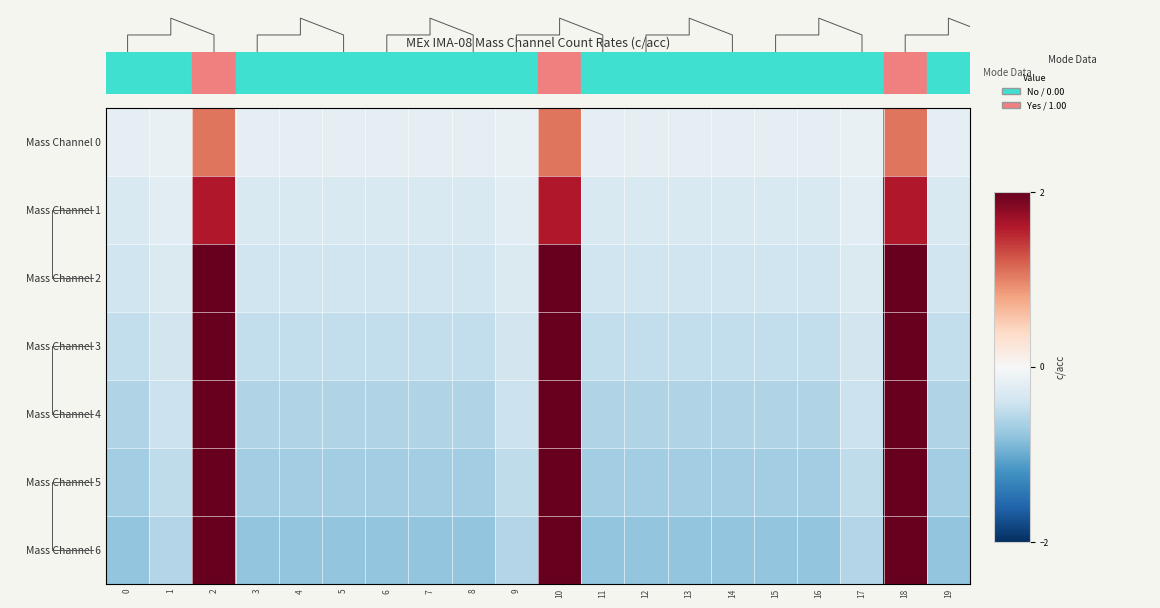

The Mass Channel 3 series shows -0.2 at 7. True or false?

False